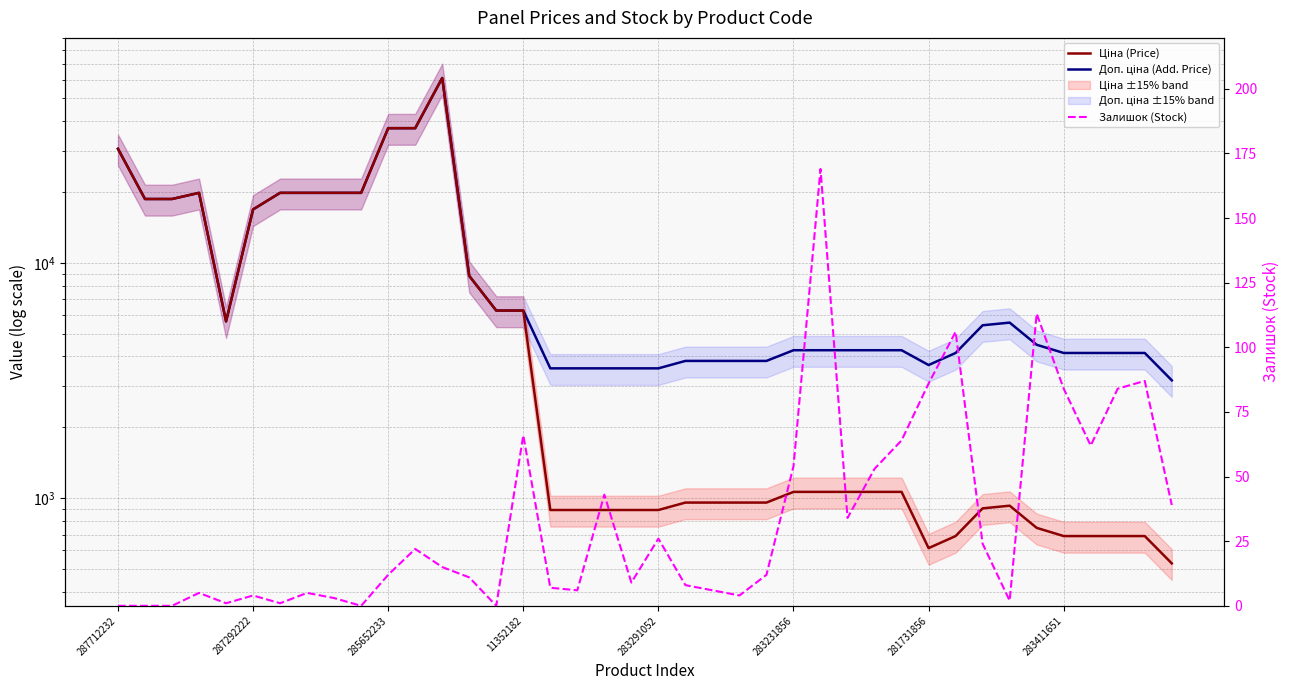

At how many categories does at least one series exceed 55549?

1